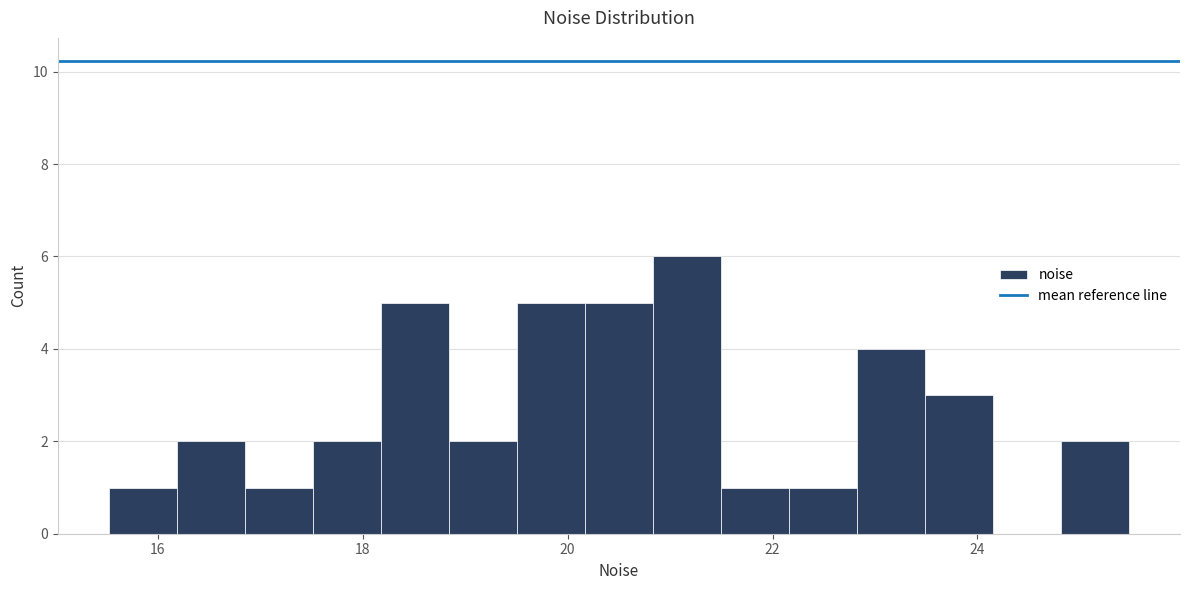

Around what value on the x-axis is the tallest bar? Give the approximate position of its centre, as read against the axis.

21.2